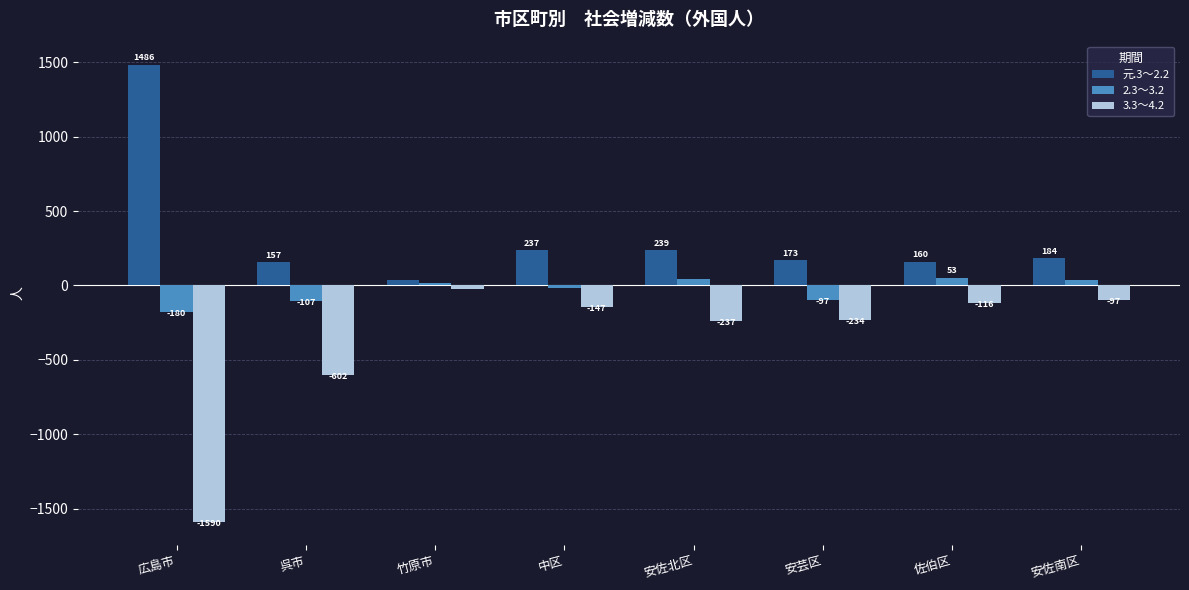

How many groups of bars are there?

8